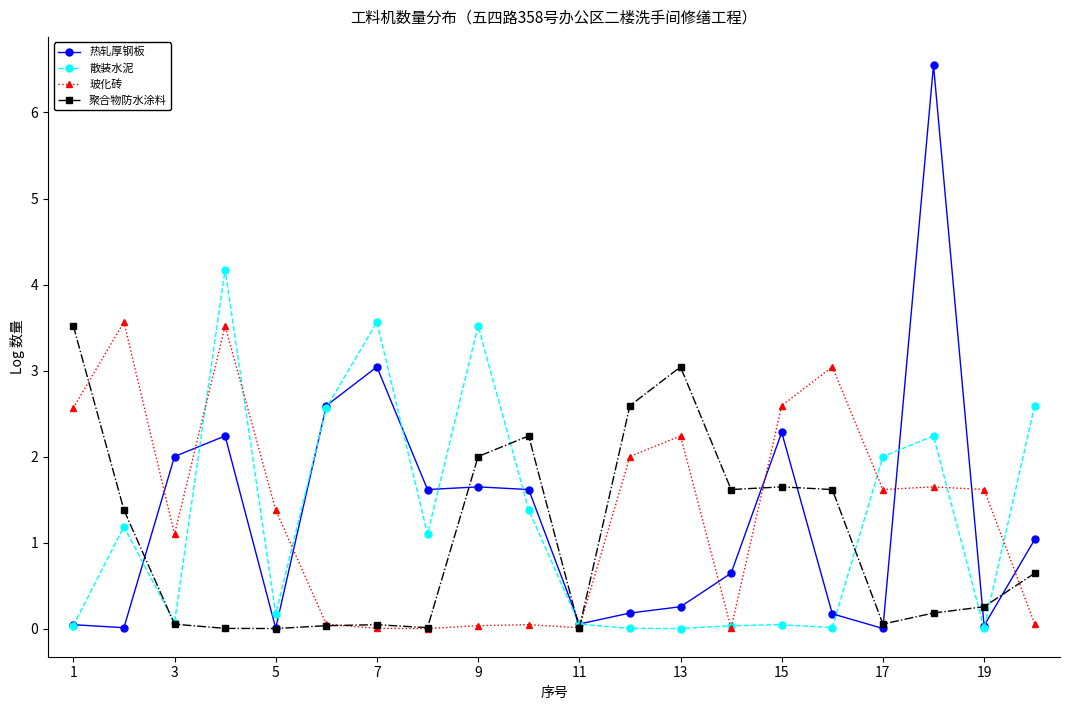

What are all the series names shown in the legend?

热轧厚钢板, 散装水泥, 玻化砖, 聚合物防水涂料